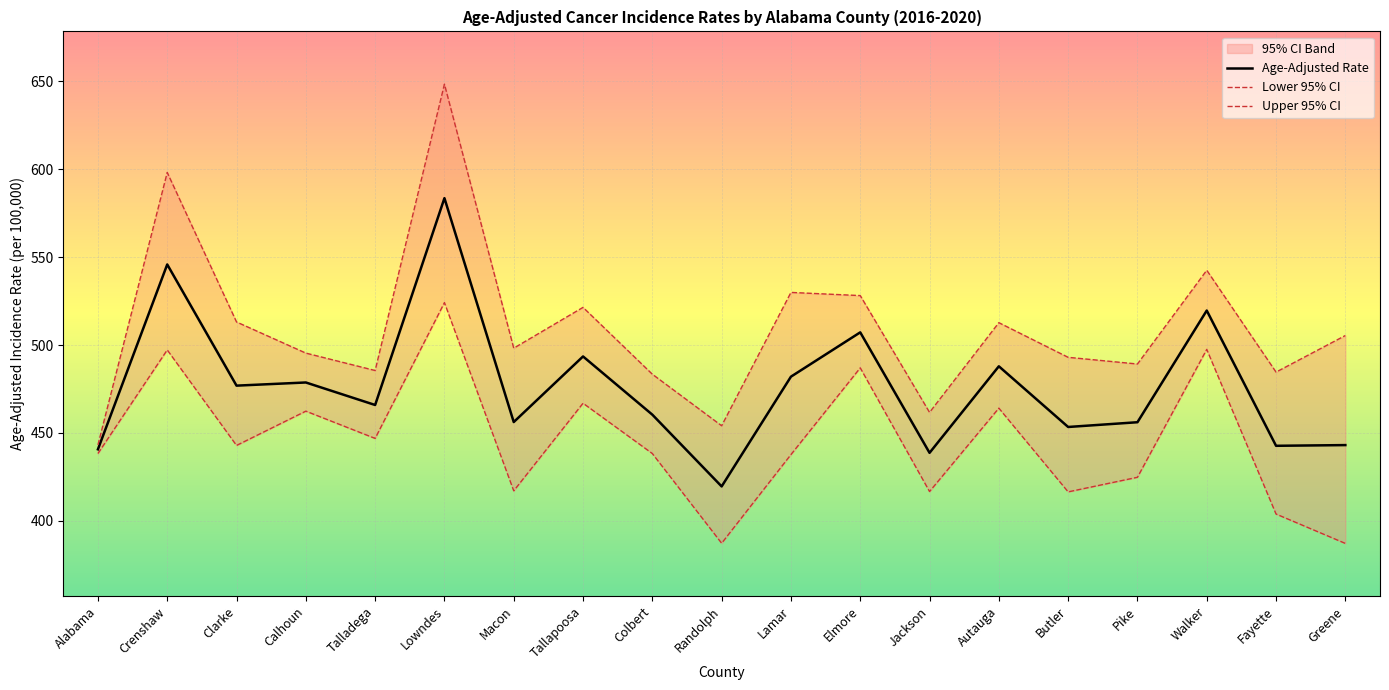

Reading left to right, what are all the values shown in this chart?

Age-Adjusted Rate: 440.7	545.8	476.9	478.7	465.9	583.5	456.2	493.5	460.4	419.6	482.0	507.2	438.7	487.9	453.4	456.1	519.6	442.7	443.1
Lower 95% CI: 438.3	497.2	442.9	462.4	446.9	524.1	417.1	466.9	438.3	387.3	437.7	487.0	416.7	464.1	416.5	424.8	497.5	403.9	387.2
Upper 95% CI: 443.2	598.1	513.1	495.4	485.5	648.3	498.2	521.4	483.4	454.1	529.9	528.1	461.7	512.7	493.0	489.2	542.5	484.6	505.4